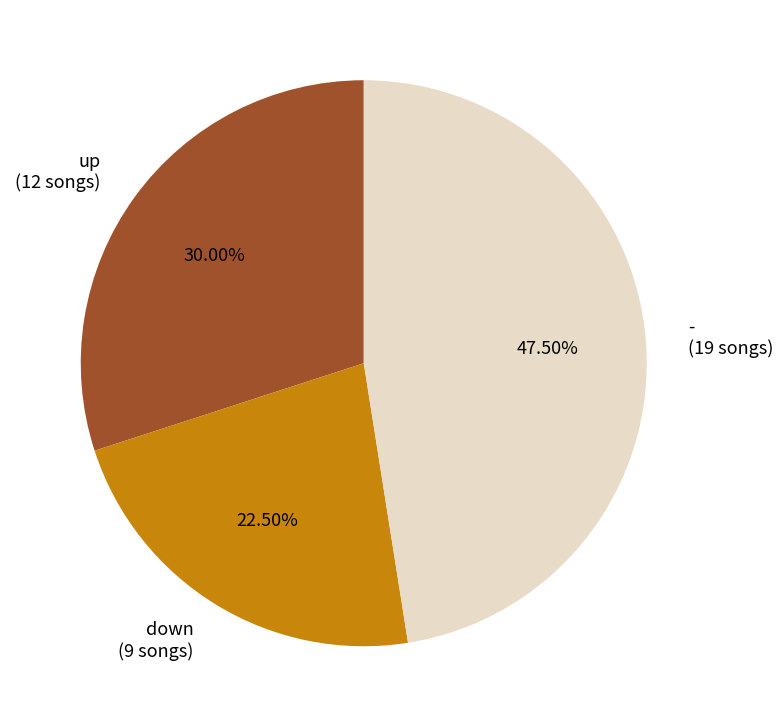

To the nearest percent, what is the average slice percentage?

33%